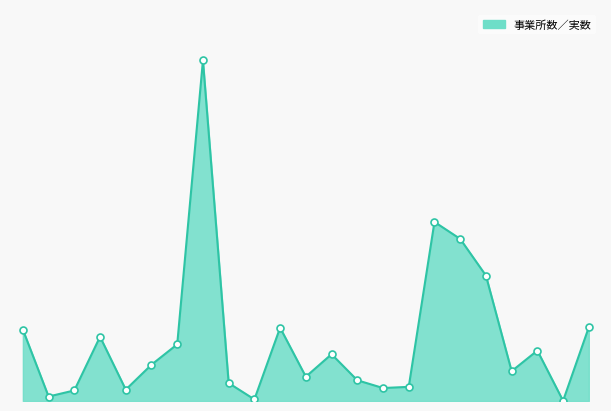

Does the chart have visible grid lines?

No